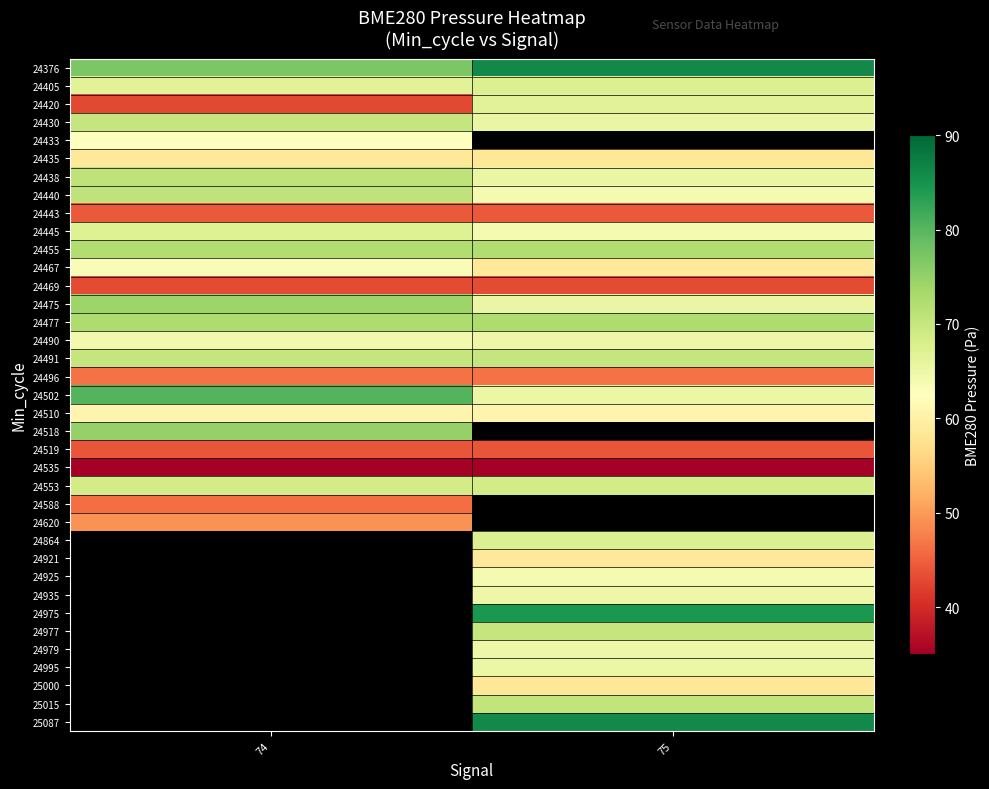

How many data points does each series have?

2